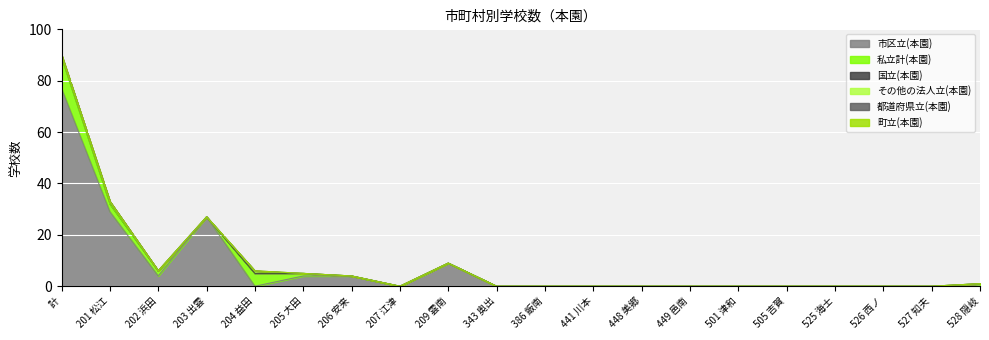

How many interior local peaks does the 市区立(本園) series have?

2